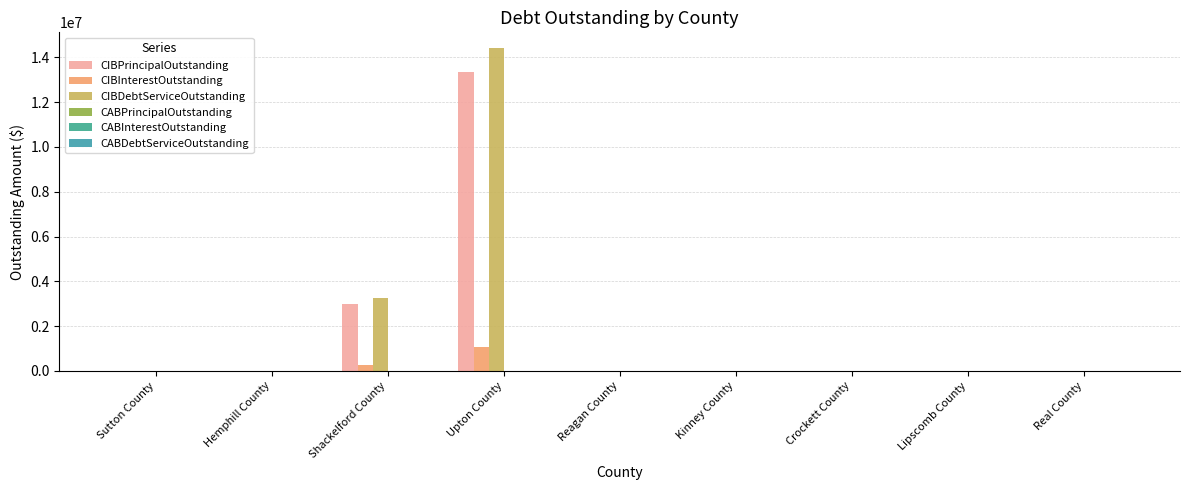

Reading left to right, what are all the values shown in this chart?

CIBPrincipalOutstanding: 0.0	0.0	2999000.0	13355000.0	0.0	0.0	0.0	0.0	0.0
CIBInterestOutstanding: 0.0	0.0	249627.6	1046625.0	0.0	0.0	0.0	0.0	0.0
CIBDebtServiceOutstanding: 0.0	0.0	3248627.6	14401625.0	0.0	0.0	0.0	0.0	0.0
CABPrincipalOutstanding: 0.0	0.0	0.0	0.0	0.0	0.0	0.0	0.0	0.0
CABInterestOutstanding: 0.0	0.0	0.0	0.0	0.0	0.0	0.0	0.0	0.0
CABDebtServiceOutstanding: 0.0	0.0	0.0	0.0	0.0	0.0	0.0	0.0	0.0